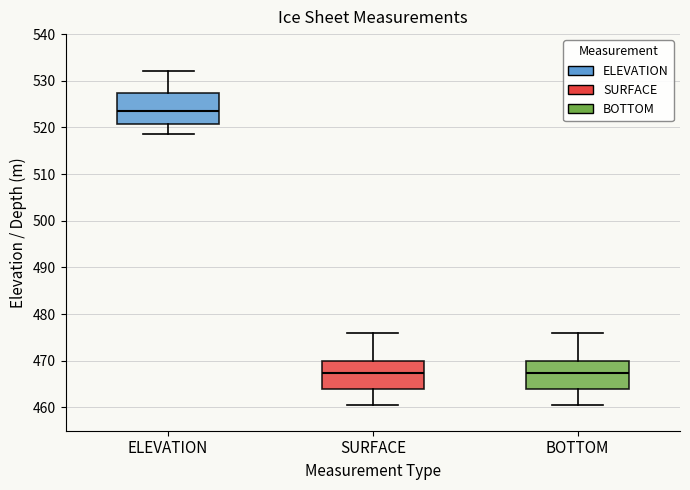

Reading left to right, read every box against the y-axis: the position of its median line, the range the box covers, and the ends of its whiskers. The values are not printed on the chart, so give them approximately, as read against the axis.

ELEVATION: median 524, box 521 to 527, whiskers 519 to 532
SURFACE: median 467, box 464 to 470, whiskers 461 to 476
BOTTOM: median 467, box 464 to 470, whiskers 461 to 476